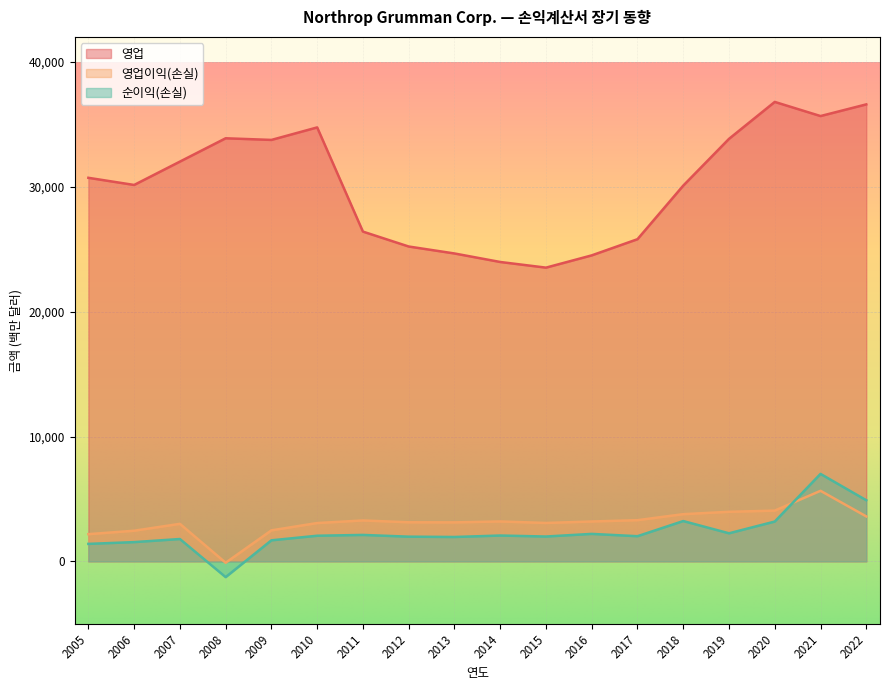

True or false: 영업 and 순이익(손실) intersect in this chart.

False